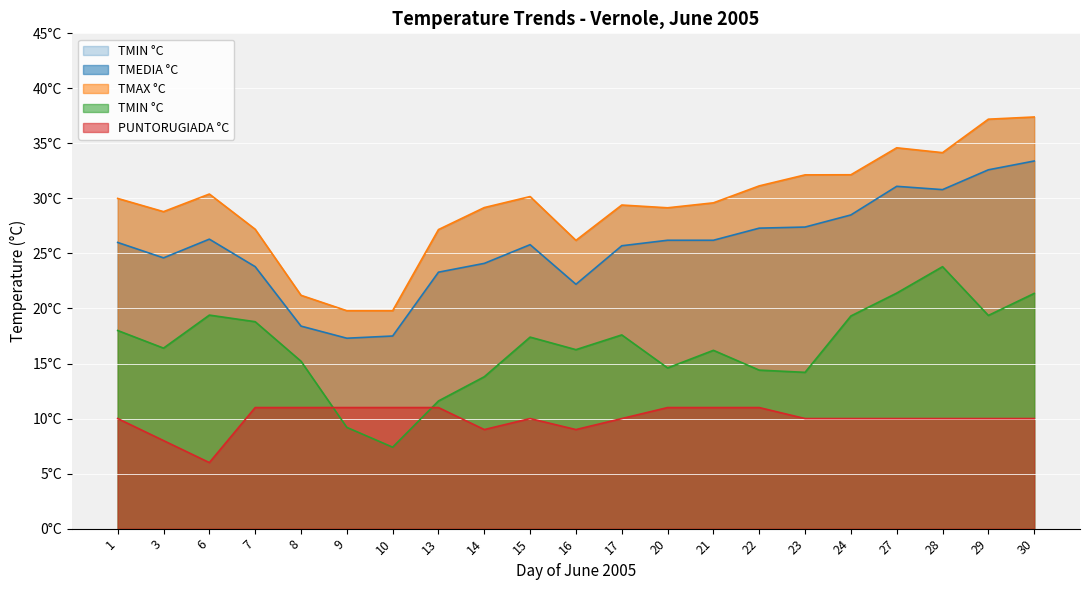

What is the lowest value of the TMAX °C series?

19.8